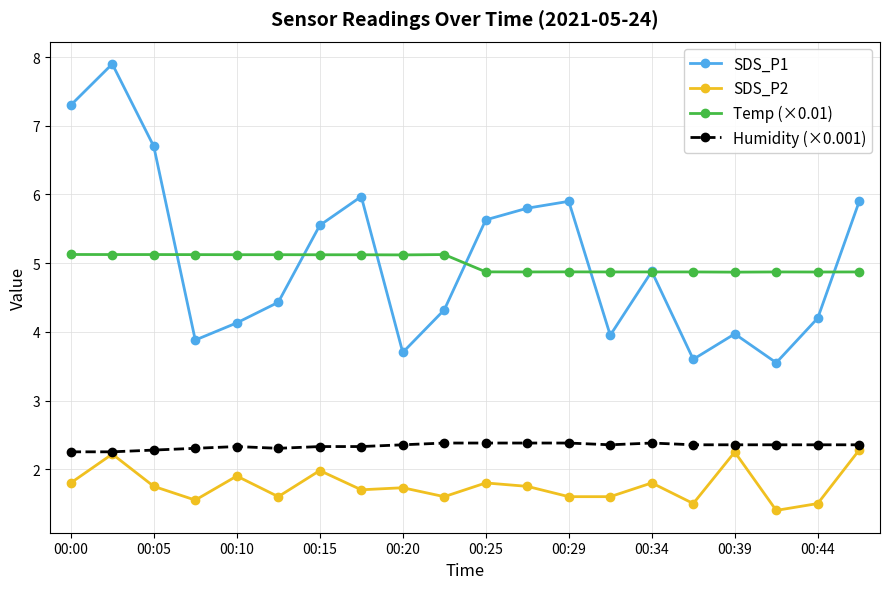

In SDS_P1, how many points are lower than both neighbors (excluding endpoints)?

5